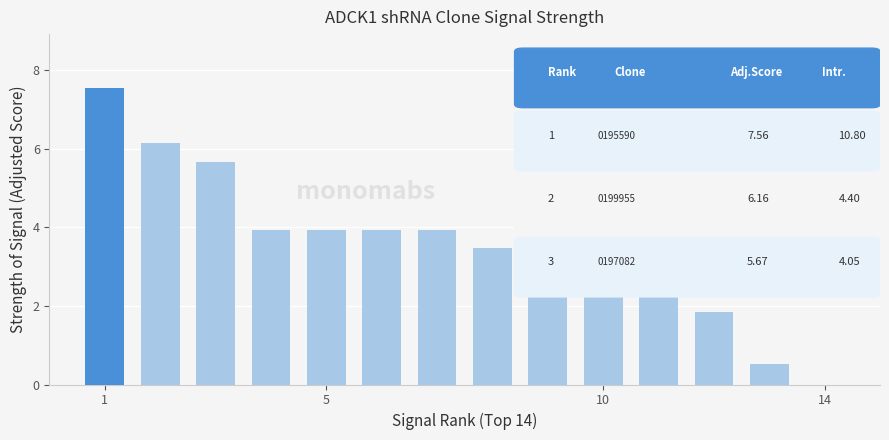

What is the greatest value displayed?

7.6